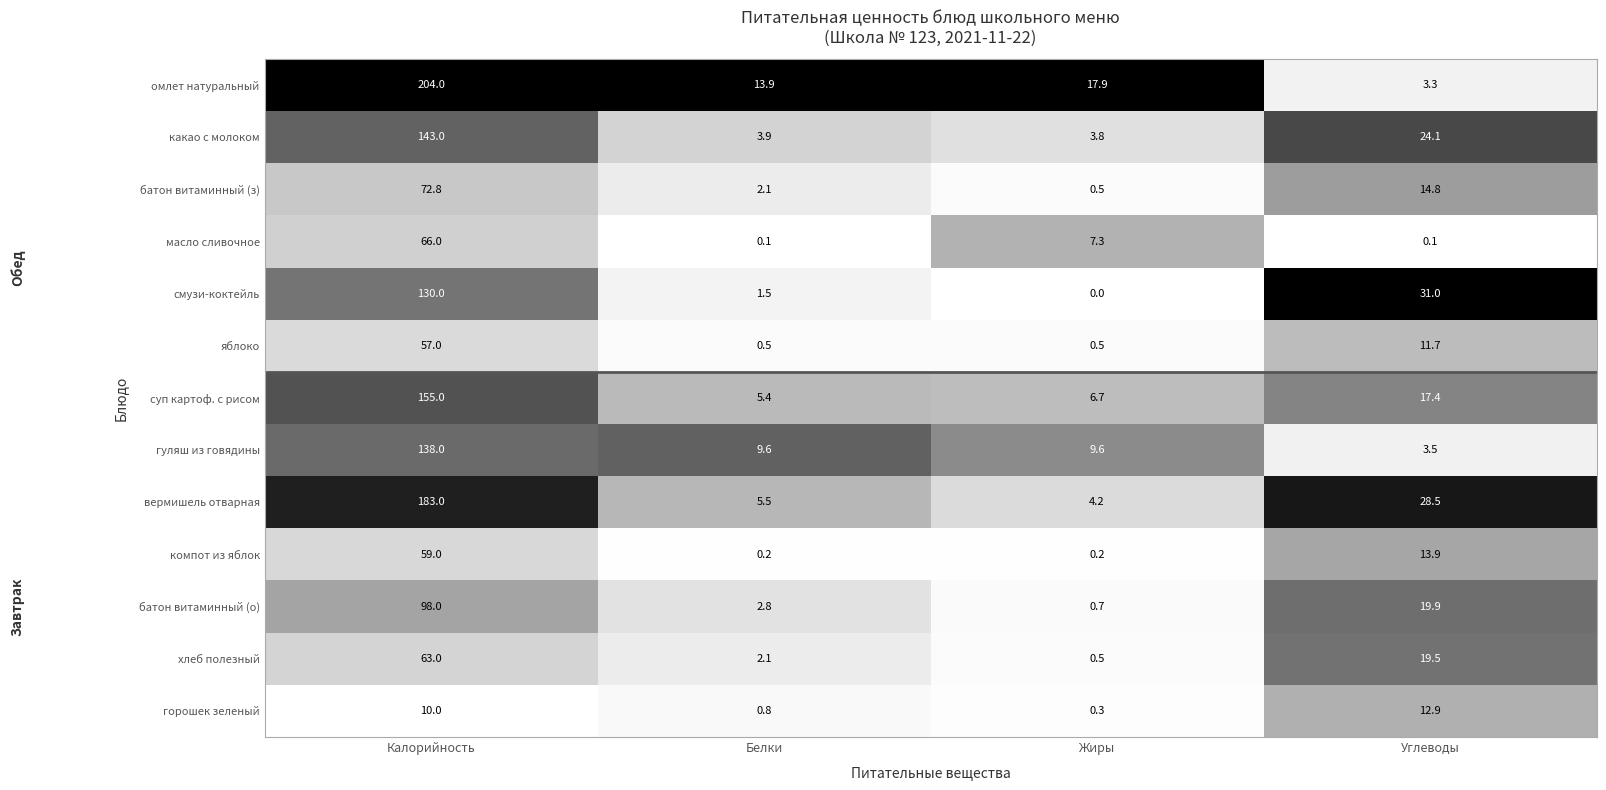

At which category is the sum across all series the highest?

Калорийность